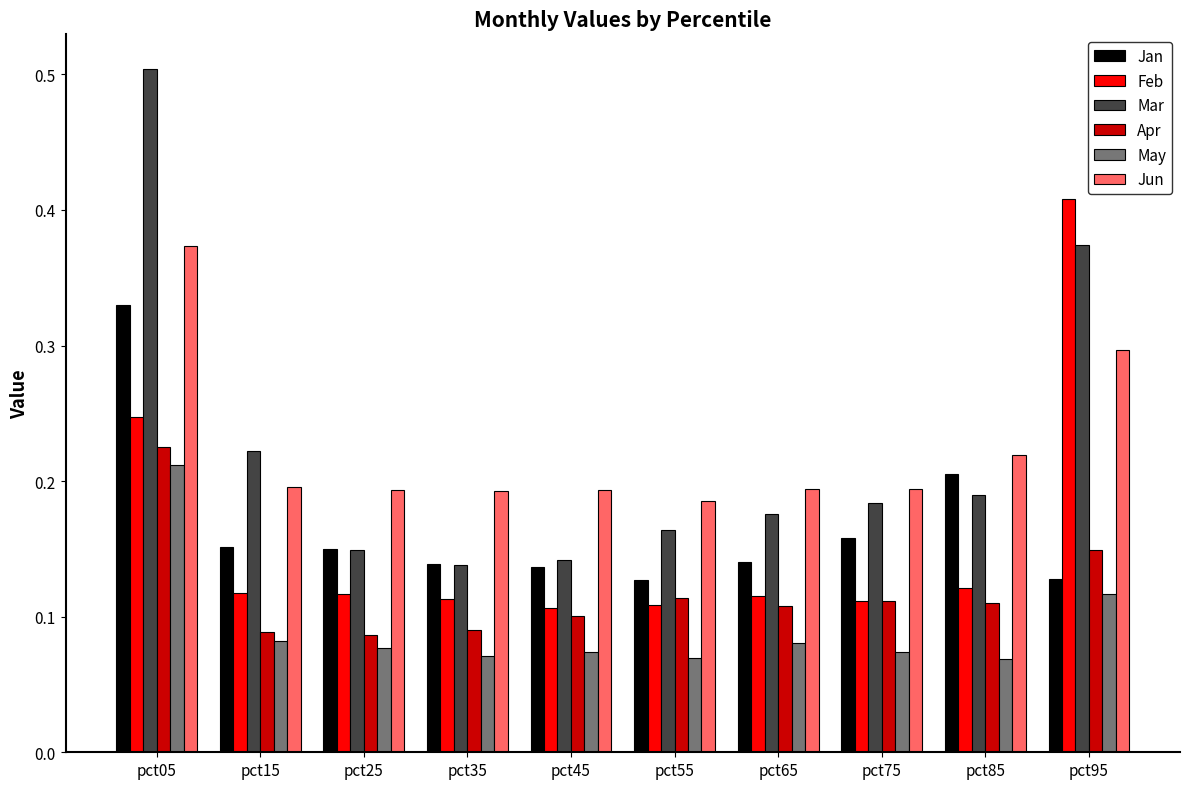

Count the Apr values in the range 0 to 1.

10